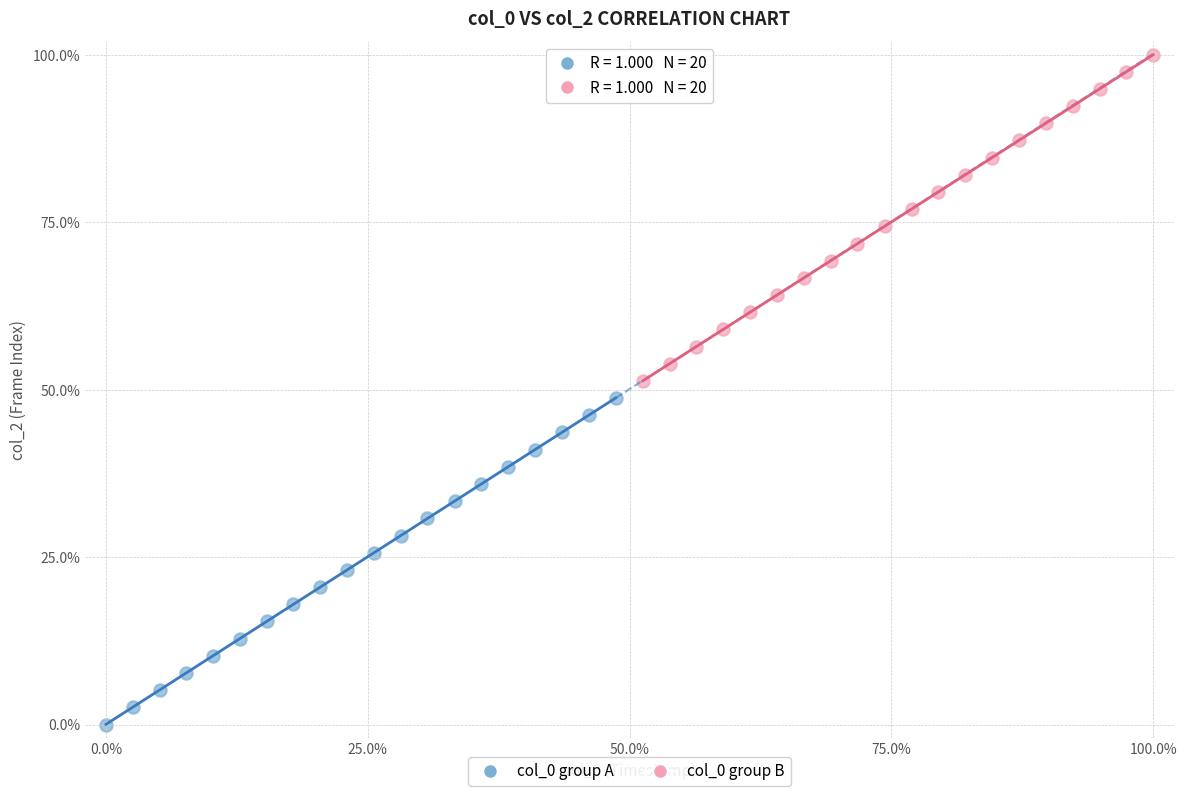

Which series contains the lowest Y value?

col_0 group A